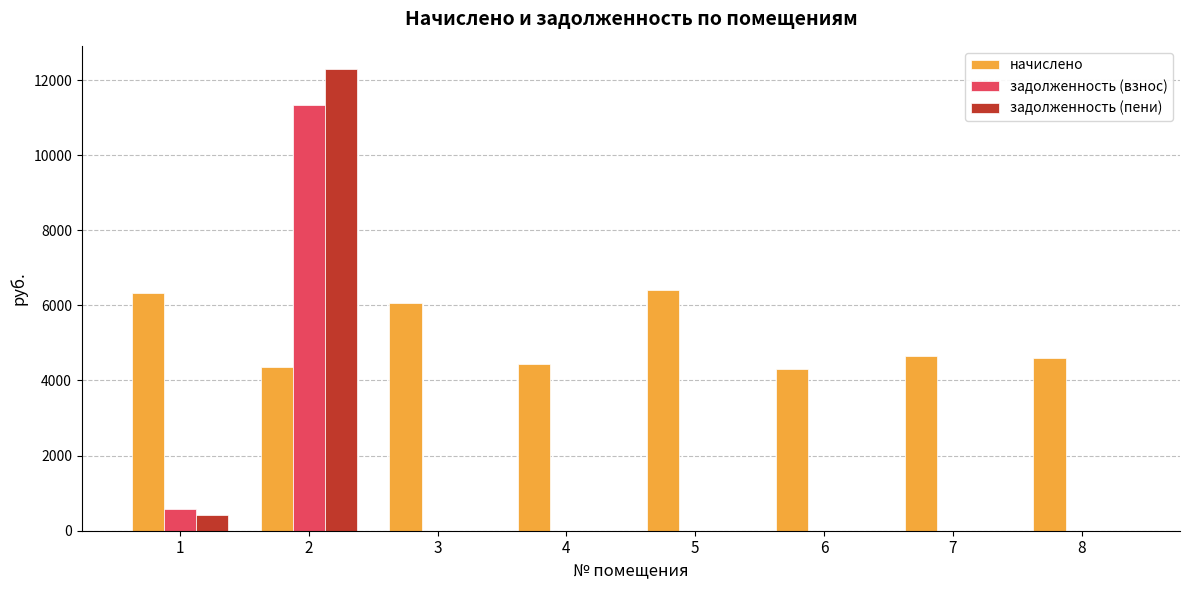

The value of задолженность (пени) at 4 is 5897.7. True or false?

False